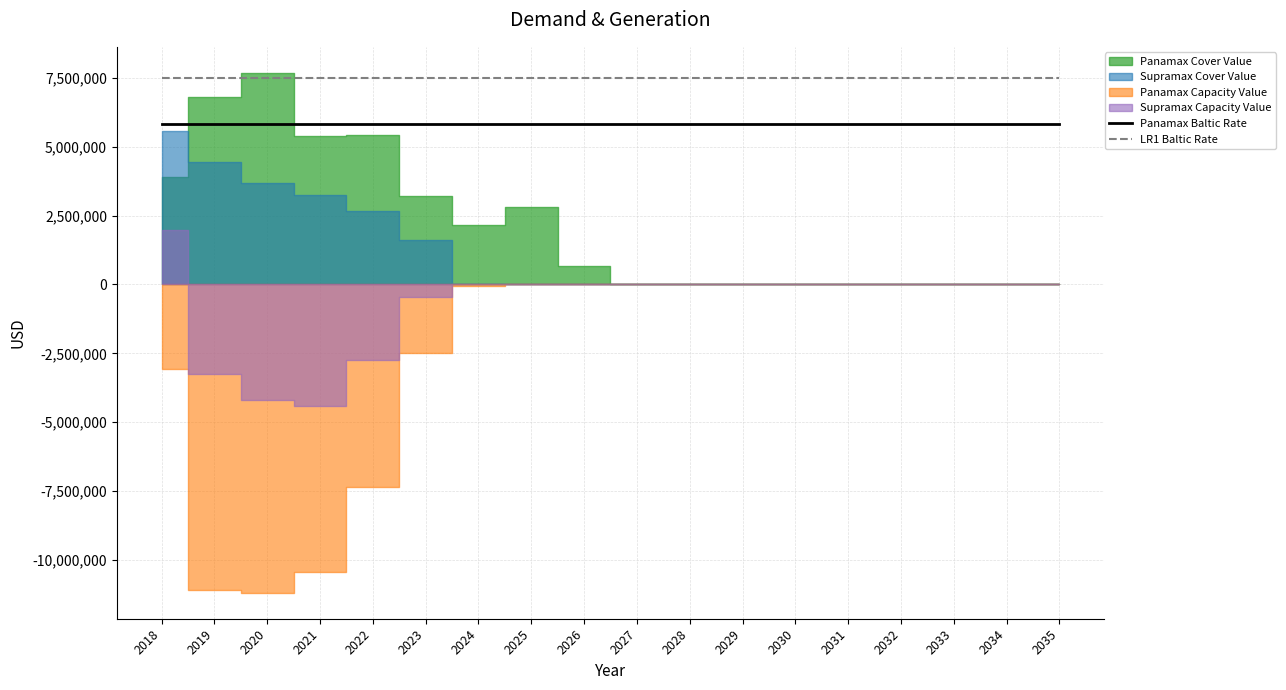

At which label does Panamax Baltic Rate reach its minimum?

2018